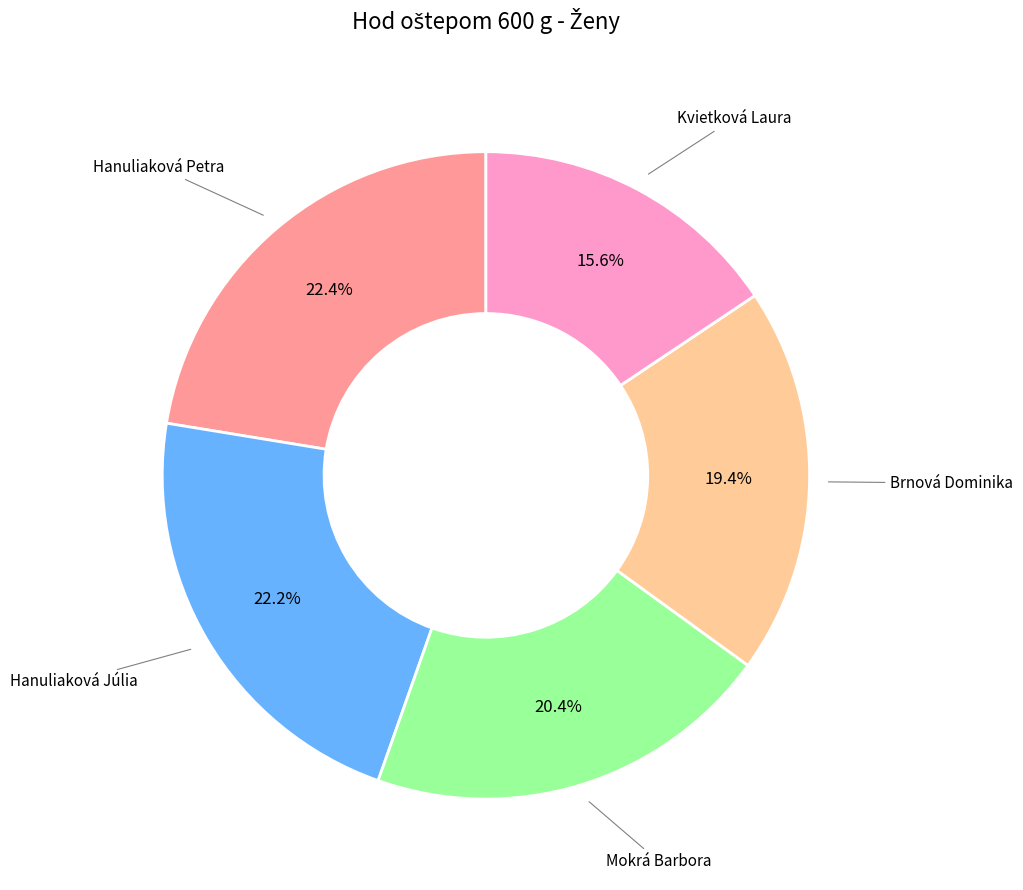

Is there a majority slice in this chart?

No